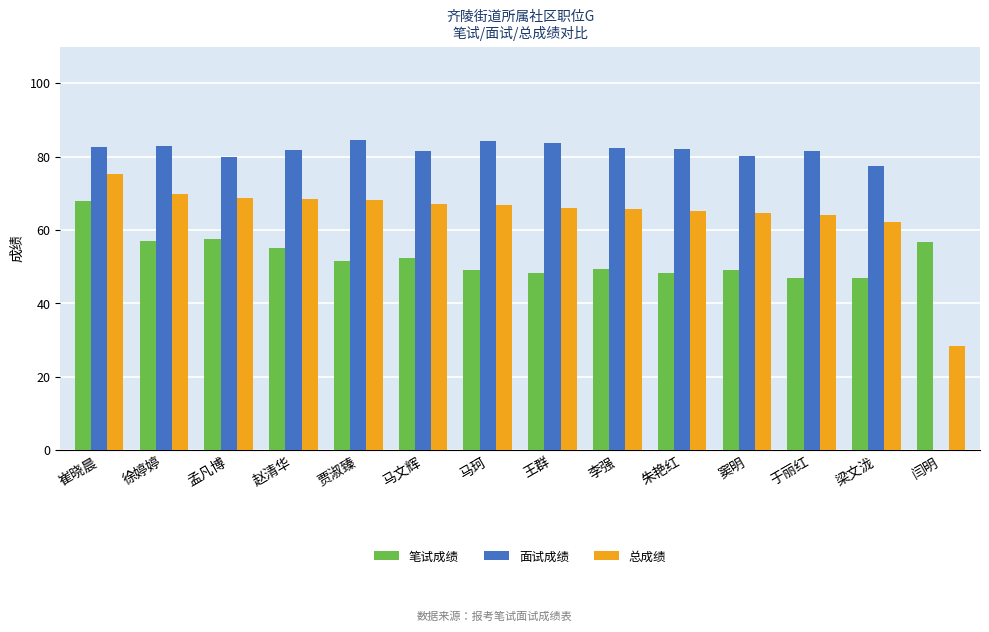

What is the approximate value of 总成绩 at 马珂?

66.8